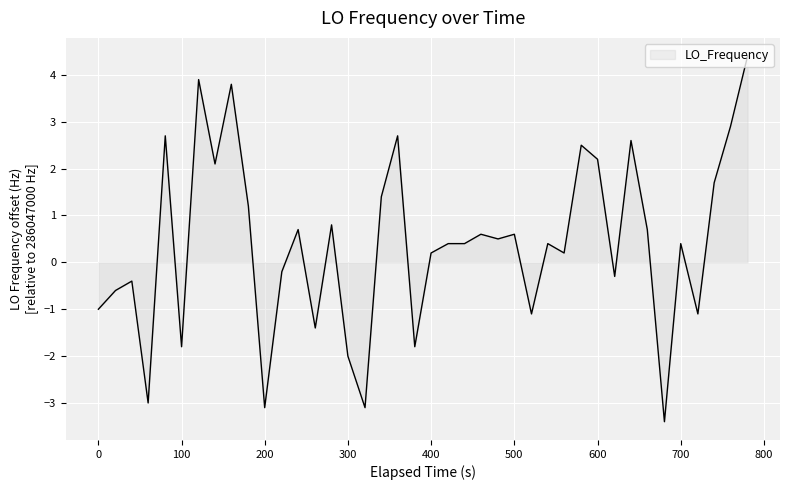

Reading left to right, what are all the values shown in this chart?

-1.0	-0.6	-0.4	-3.0	2.7	-1.8	3.9	2.1	3.8	1.2	-3.1	-0.2	0.7	-1.4	0.8	-2.0	-3.1	1.4	2.7	-1.8	0.2	0.4	0.4	0.6	0.5	0.6	-1.1	0.4	0.2	2.5	2.2	-0.3	2.6	0.7	-3.4	0.4	-1.1	1.7	2.9	4.4